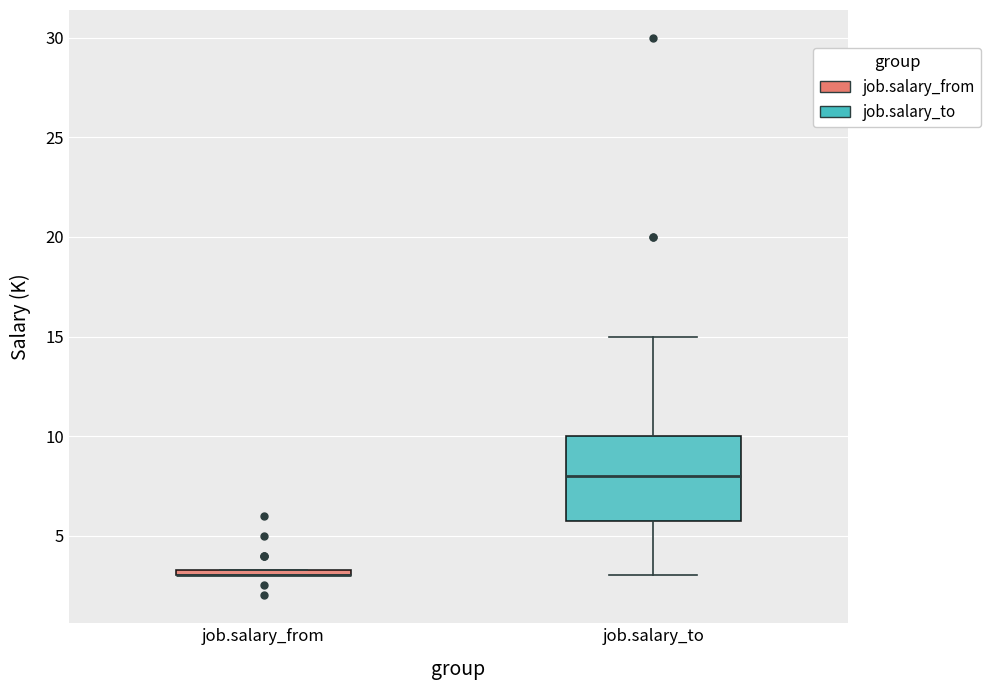

Where is the lower edge of the box for job.salary_from on the y-axis? The values are not printed on the chart, so give them approximately, as read against the axis.

3.0